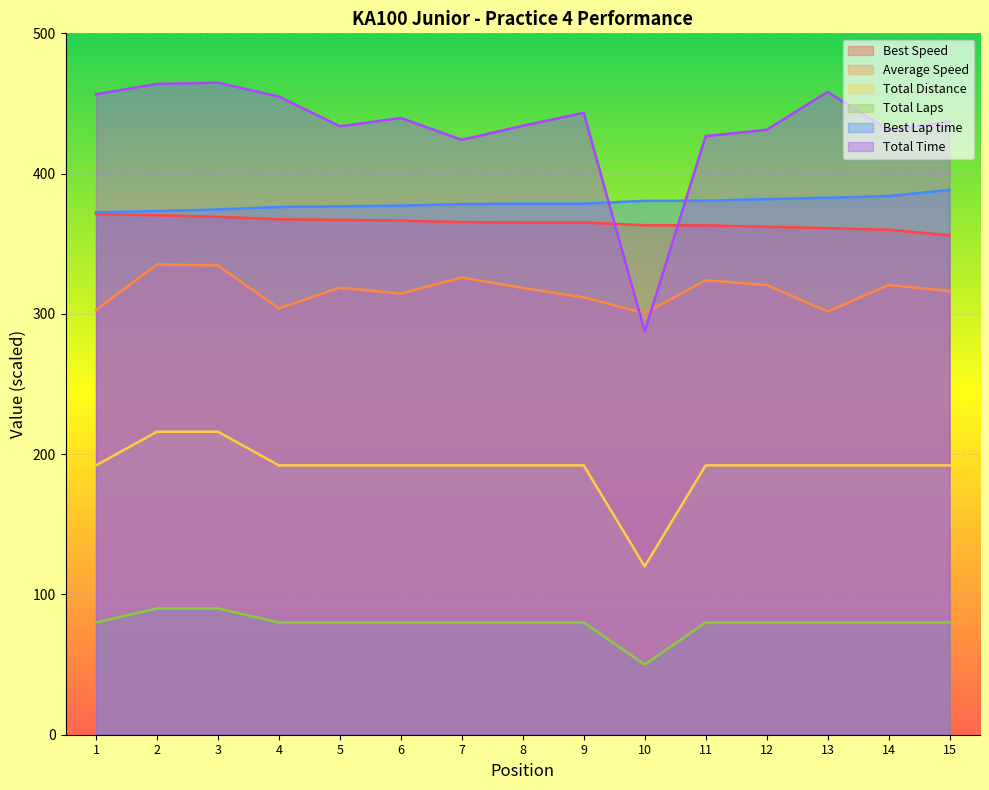

How many interior local valleys does the Total Distance series have?

1